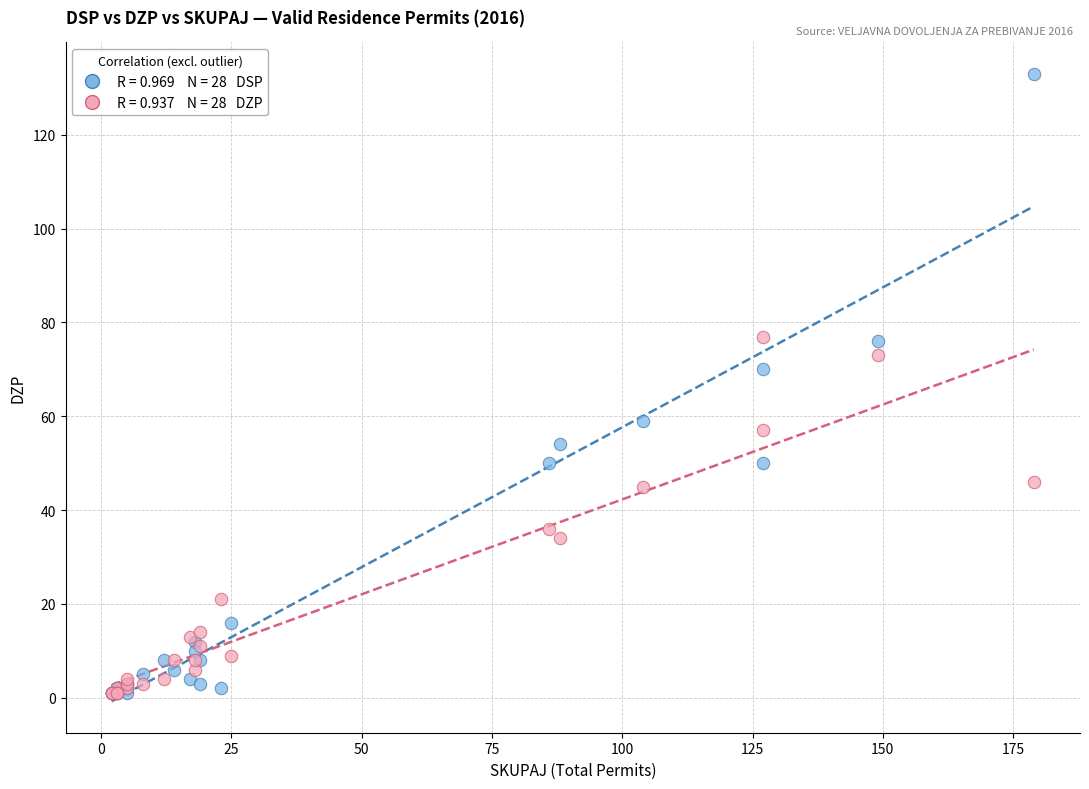

Across all series, what Y value is closest to 67?

70